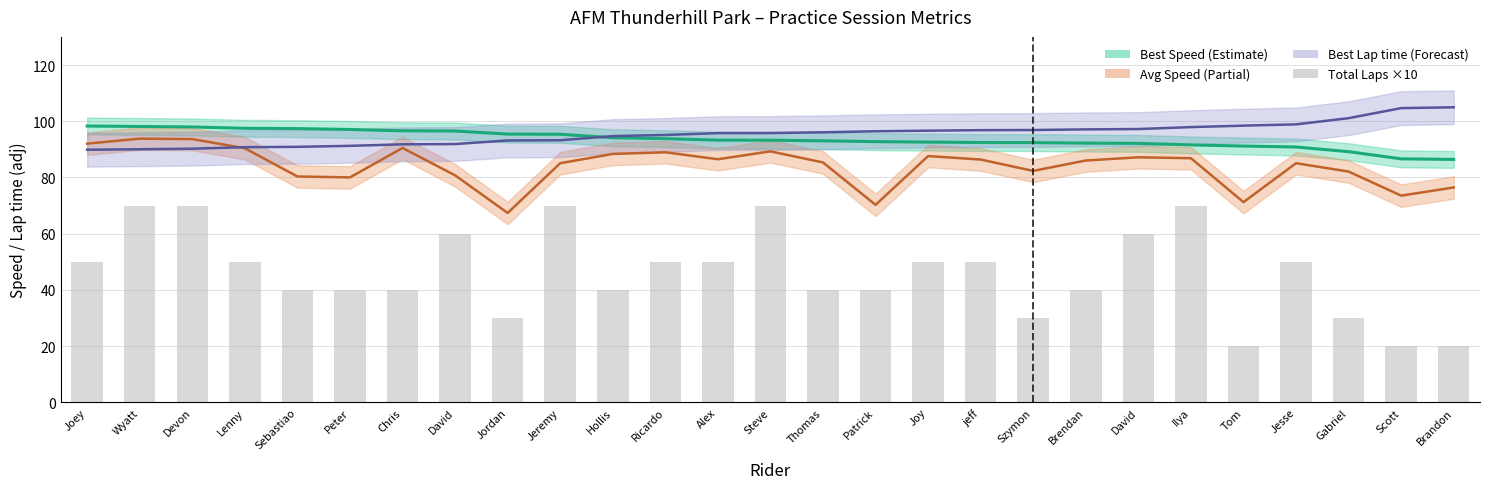

At which label does Total Laps (×10) reach its minimum?

Tom